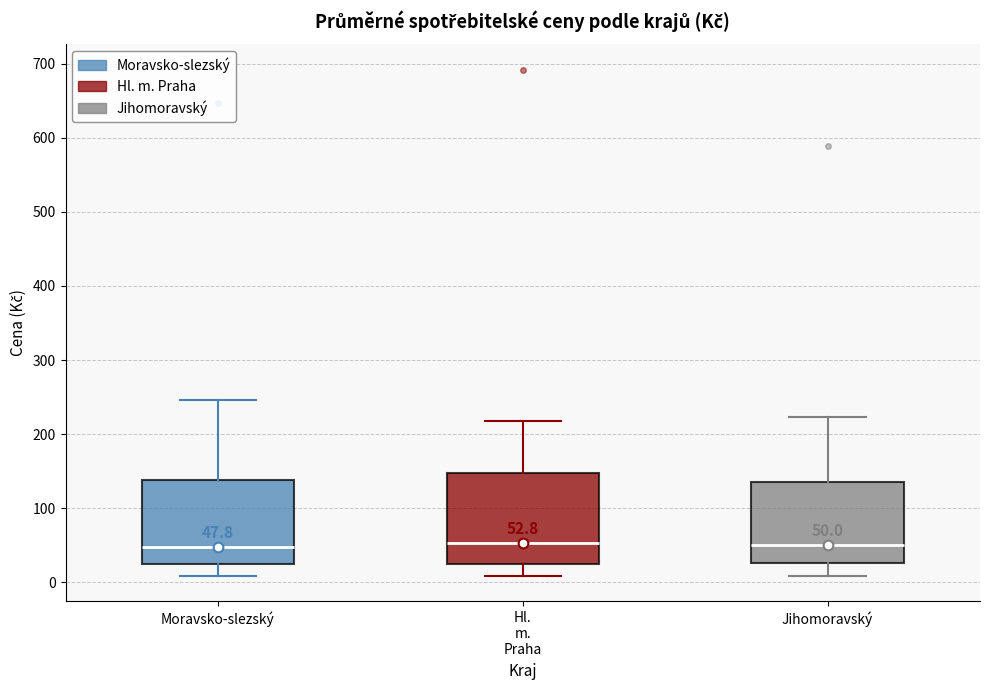

Comparing the boxes themselves (not the whiskers), which one is the tallest?

Hl. m. Praha